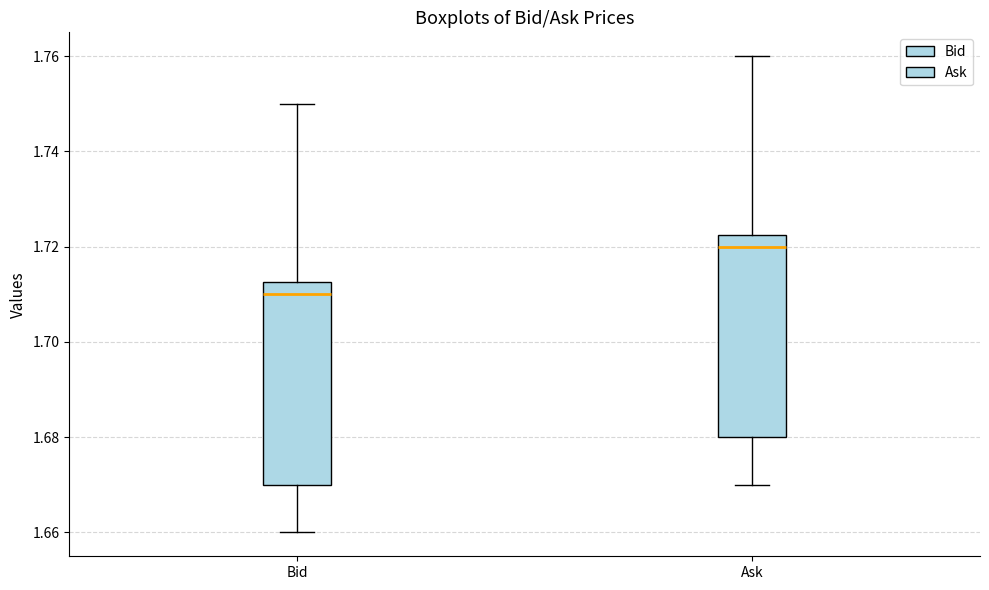

Where does the median line of the box for Bid sit on the y-axis? The values are not printed on the chart, so give them approximately, as read against the axis.

1.710